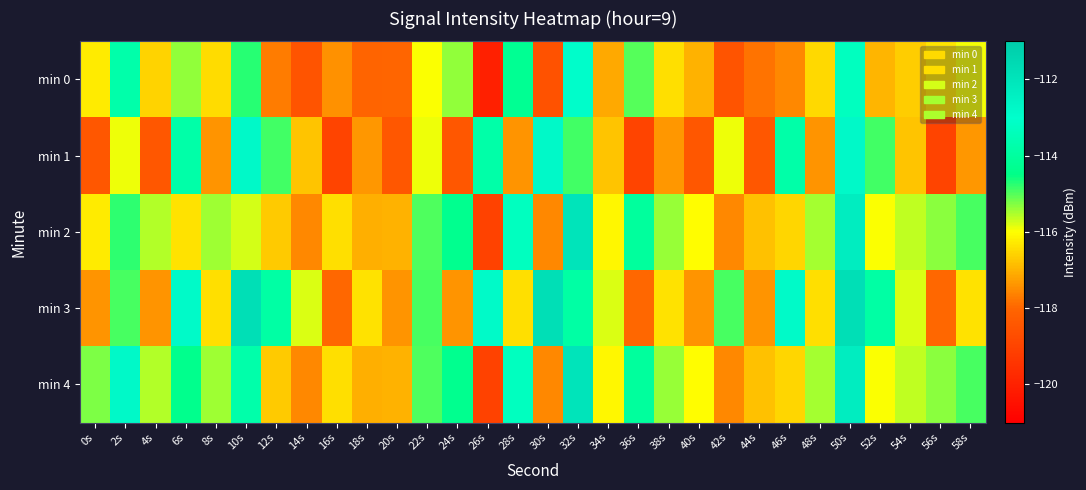

At which category is the sum across all series the highest?

50s